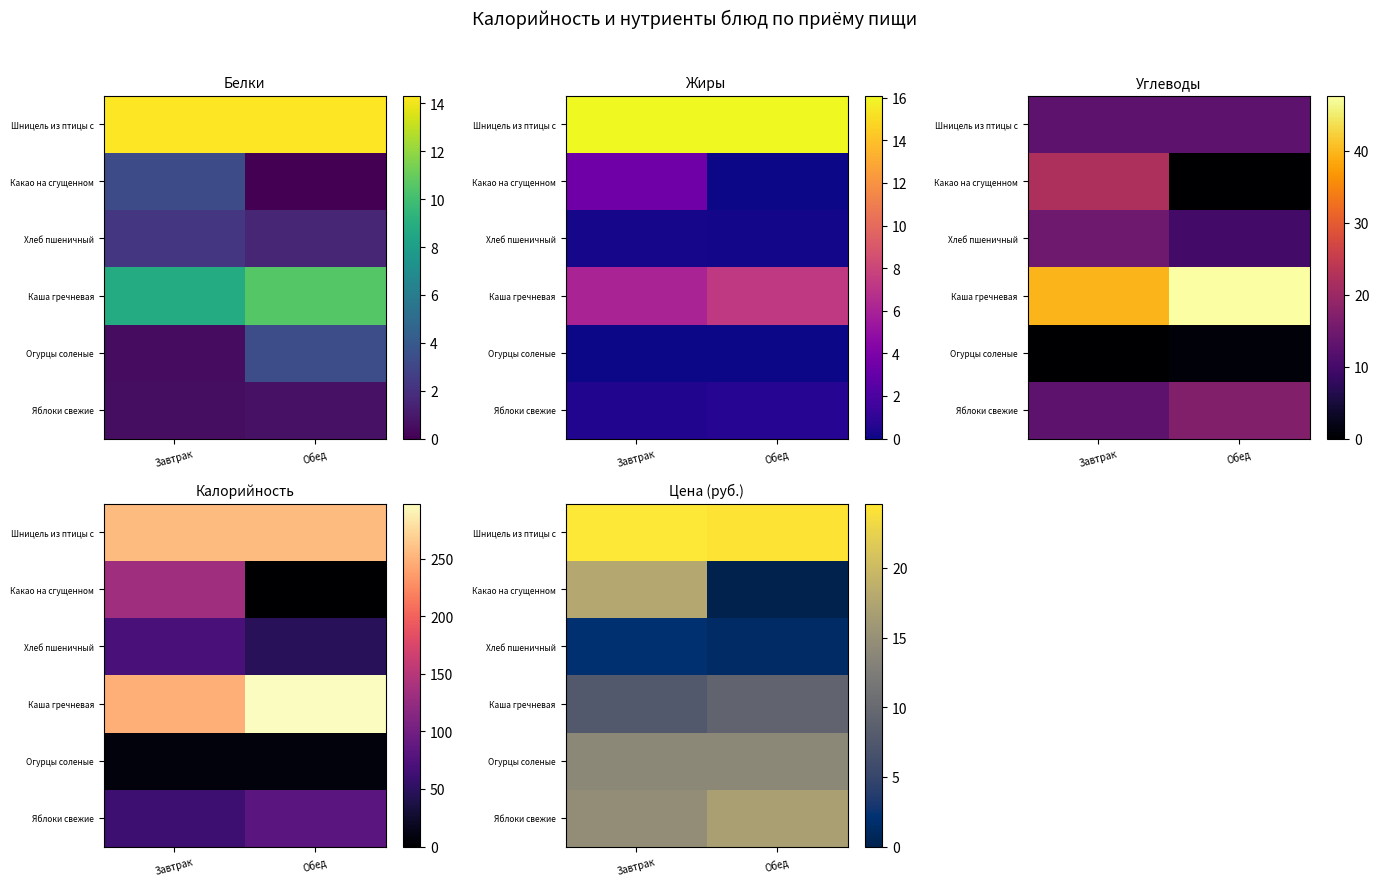

At which category is the sum across all series the highest?

Завтрак